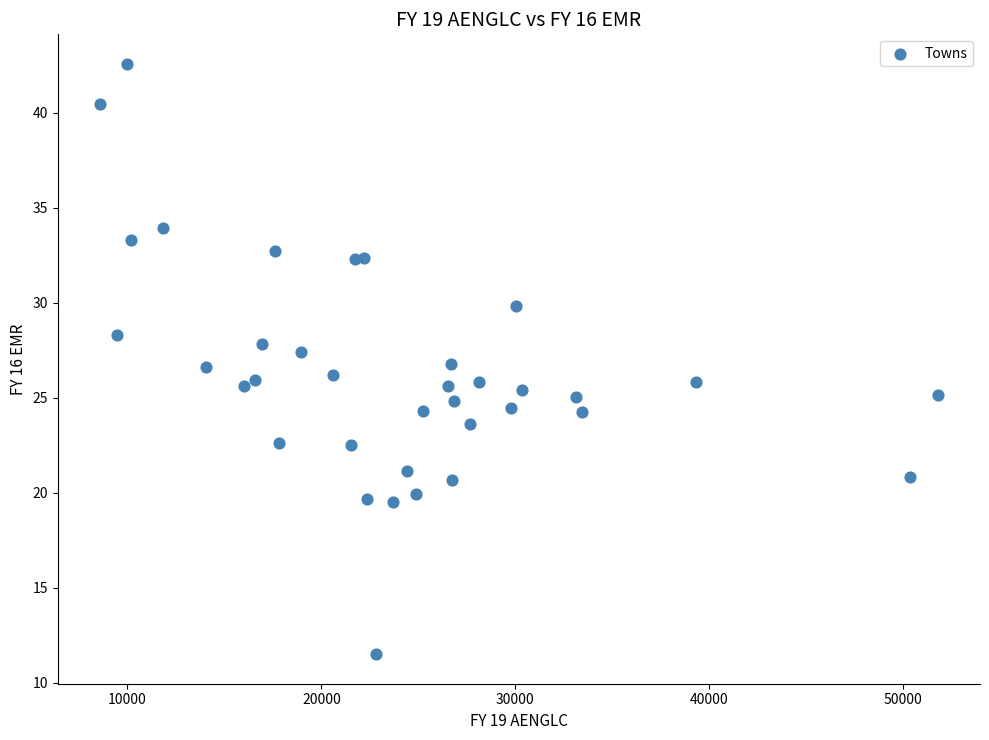

What is the range of X values (max minus min)?

43245.9